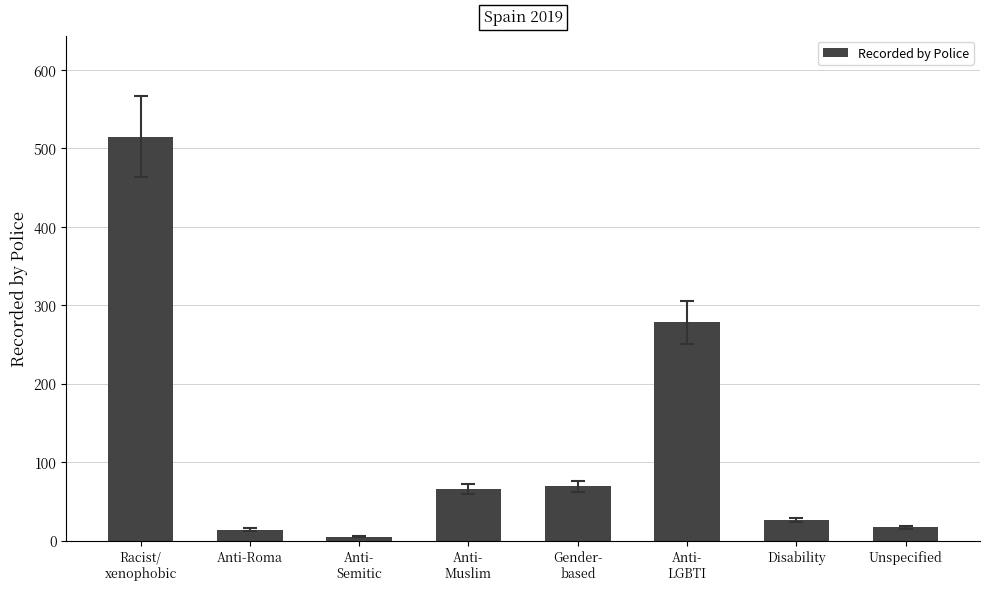

Where does the data first go above 66?

Racist/
xenophobic